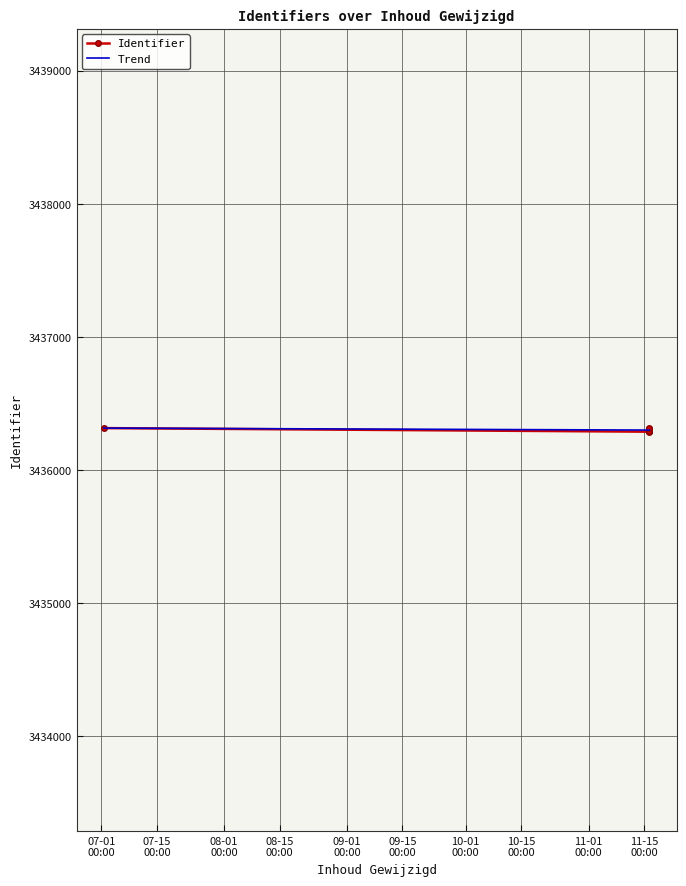

What is the highest value of the Trend series?

3436315.0